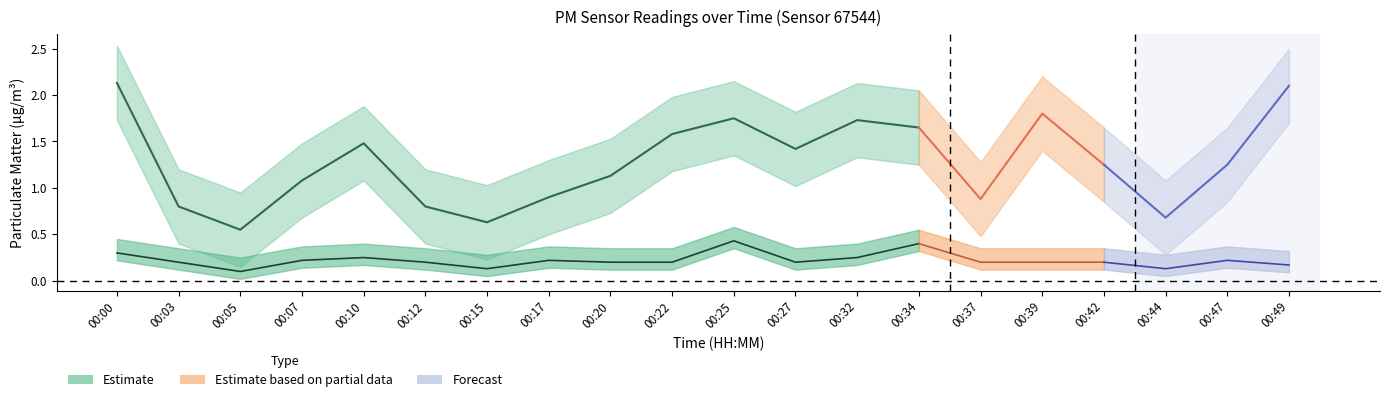

Which series has the largest range (max minus min)?

P1 (Estimate)